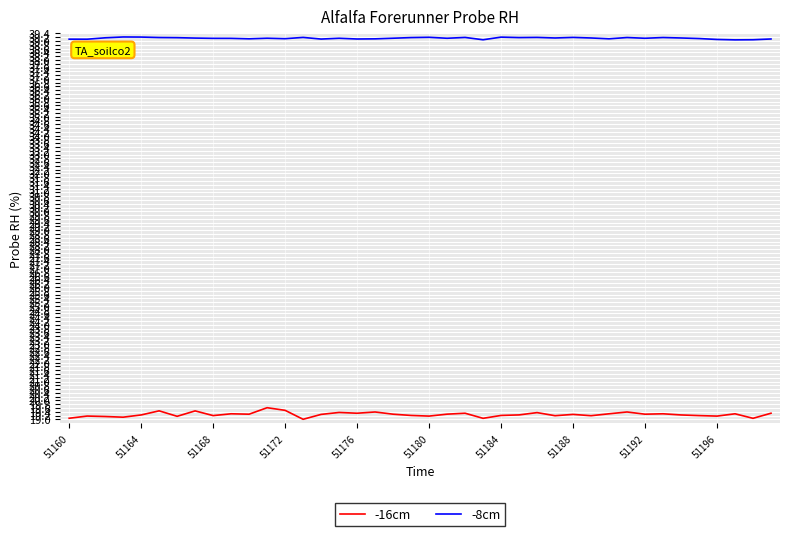

Rank the series by their average value, from highest to lowest.

-8cm, -16cm